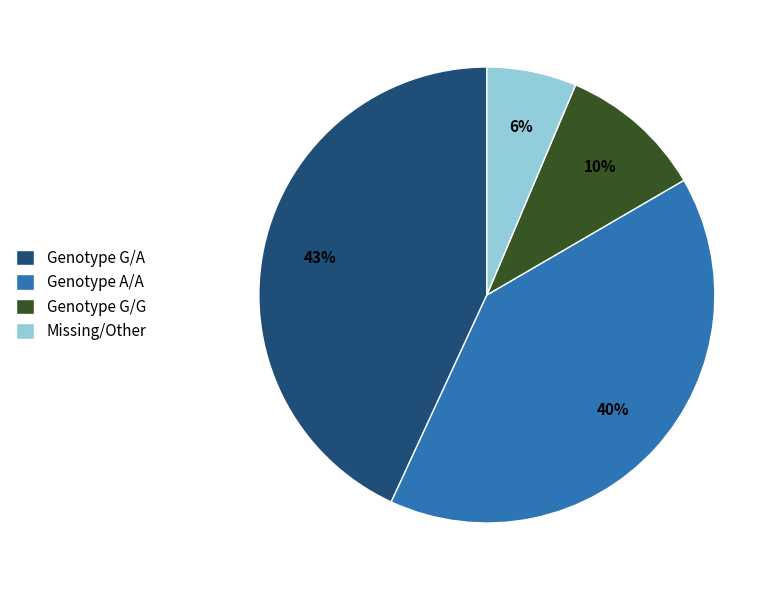

To the nearest percent, what portion does Missing/Other represent?

6%